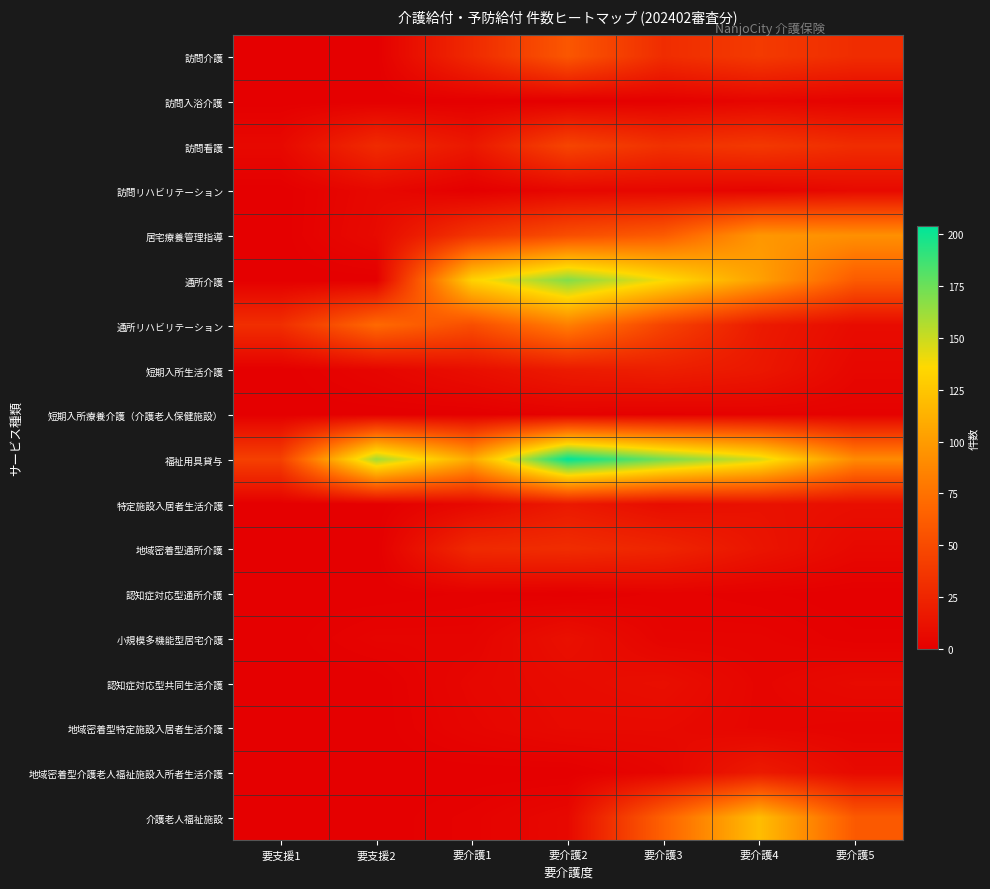

Reading left to right, extract all data points from this chart.

訪問介護: 要支援1=0	要支援2=0	要介護1=28	要介護2=58	要介護3=30	要介護4=39	要介護5=30
訪問入浴介護: 要支援1=0	要支援2=0	要介護1=0	要介護2=0	要介護3=1	要介護4=4	要介護5=2
訪問看護: 要支援1=6	要支援2=29	要介護1=16	要介護2=46	要介護3=33	要介護4=38	要介護5=30
訪問リハビリテーション: 要支援1=0	要支援2=6	要介護1=0	要介護2=5	要介護3=5	要介護4=3	要介護5=7
居宅療養管理指導: 要支援1=0	要支援2=7	要介護1=35	要介護2=52	要介護3=61	要介護4=97	要介護5=93
通所介護: 要支援1=0	要支援2=0	要介護1=132	要介護2=169	要介護3=138	要介護4=103	要介護5=61
通所リハビリテーション: 要支援1=31	要支援2=70	要介護1=52	要介護2=83	要介護3=45	要介護4=18	要介護5=8
短期入所生活介護: 要支援1=0	要支援2=4	要介護1=10	要介護2=18	要介護3=21	要介護4=16	要介護5=5
短期入所療養介護（介護老人保健施設）: 要支援1=0	要支援2=0	要介護1=0	要介護2=2	要介護3=1	要介護4=2	要介護5=2
福祉用具貸与: 要支援1=43	要支援2=161	要介護1=108	要介護2=204	要介護3=173	要介護4=147	要介護5=90
特定施設入居者生活介護: 要支援1=0	要支援2=0	要介護1=6	要介護2=17	要介護3=9	要介護4=12	要介護5=10
地域密着型通所介護: 要支援1=0	要支援2=0	要介護1=28	要介護2=30	要介護3=25	要介護4=14	要介護5=6
認知症対応型通所介護: 要支援1=0	要支援2=0	要介護1=1	要介護2=0	要介護3=2	要介護4=1	要介護5=0
小規模多機能型居宅介護: 要支援1=0	要支援2=3	要介護1=3	要介護2=11	要介護3=3	要介護4=3	要介護5=1
認知症対応型共同生活介護: 要支援1=0	要支援2=0	要介護1=5	要介護2=8	要介護3=10	要介護4=4	要介護5=7
地域密着型特定施設入居者生活介護: 要支援1=0	要支援2=0	要介護1=4	要介護2=7	要介護3=7	要介護4=4	要介護5=3
地域密着型介護老人福祉施設入所者生活介護: 要支援1=0	要支援2=0	要介護1=0	要介護2=0	要介護3=4	要介護4=18	要介護5=7
介護老人福祉施設: 要支援1=0	要支援2=0	要介護1=2	要介護2=6	要介護3=65	要介護4=120	要介護5=60